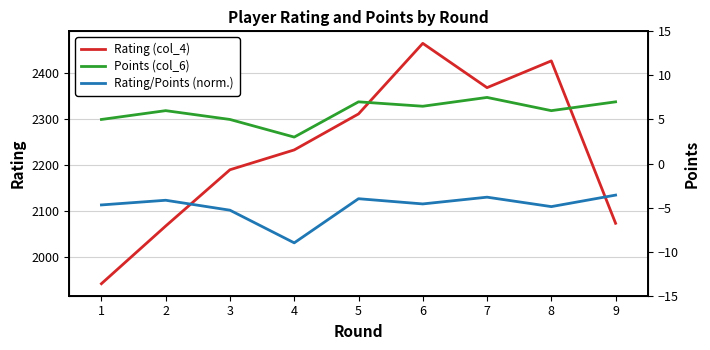

What is the value of the Rating/Points (norm.) point at the 2nd from the left?

-4.2